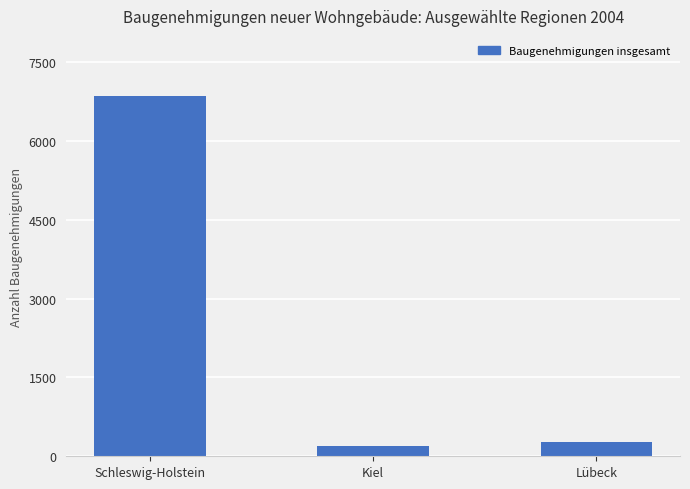

At which label is the value closest to 3528?

Lübeck